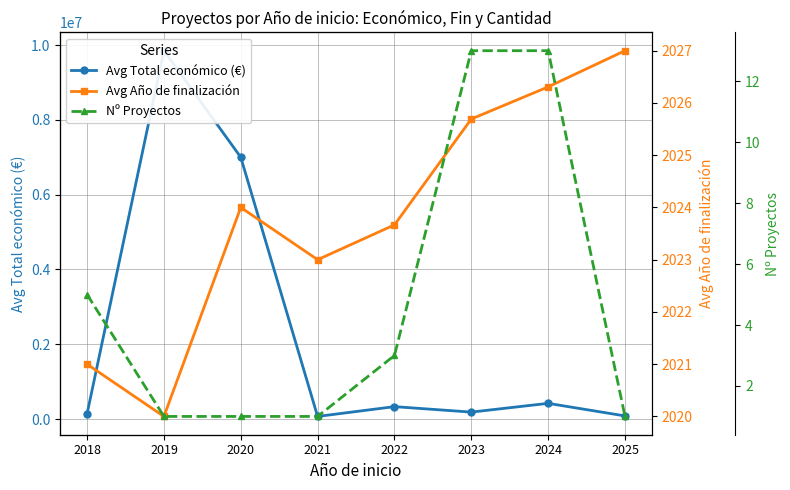

True or false: Avg Año de finalización and Avg Total económico (€) cross at least once.

False